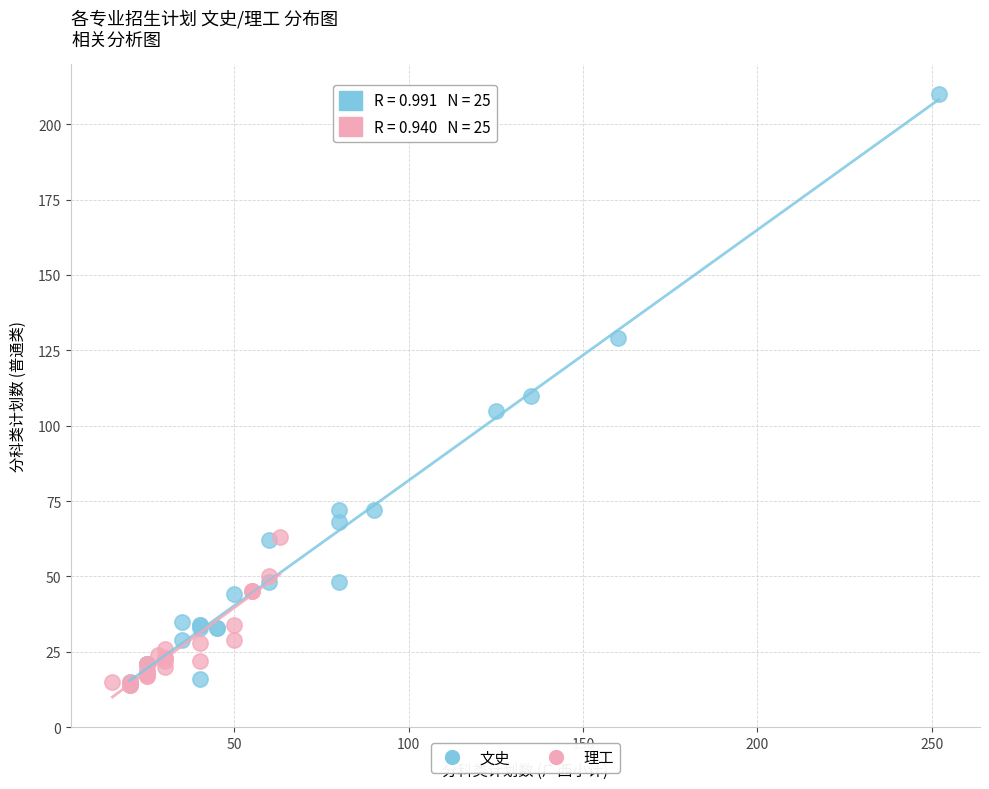

Which series contains the highest Y value?

文史